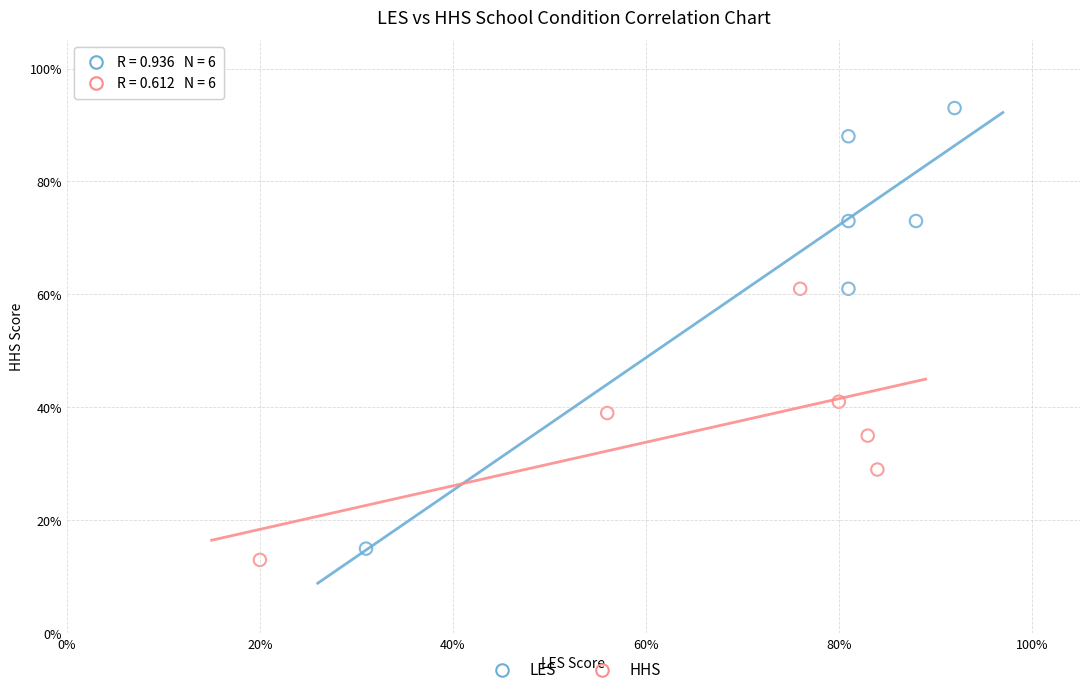

Which series contains the highest Y value?

LES